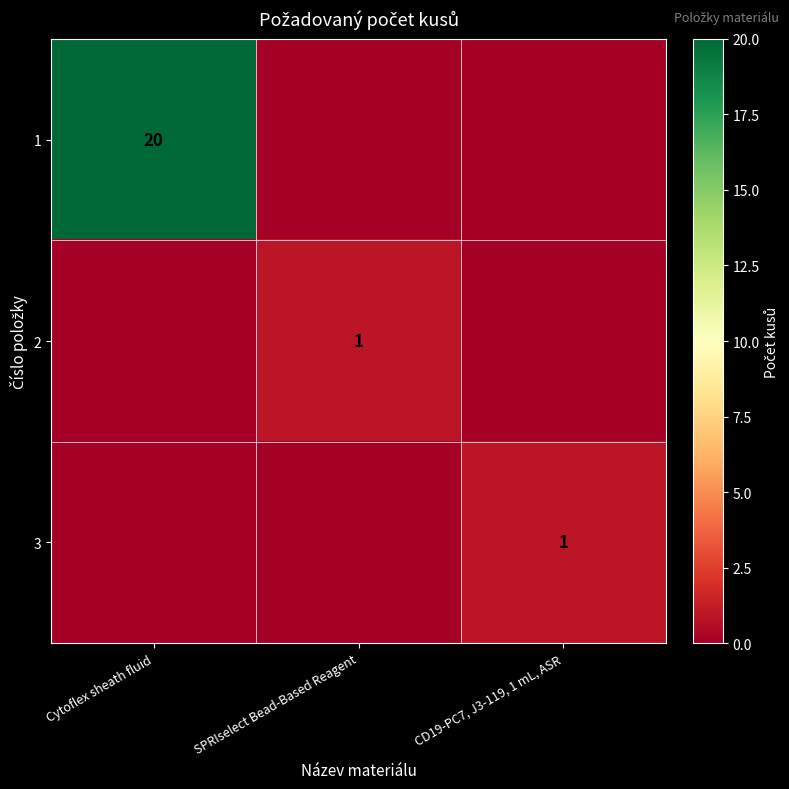

Is it true that 3 equals 1 at CD19-PC7, J3-119, 1 mL, ASR?

True